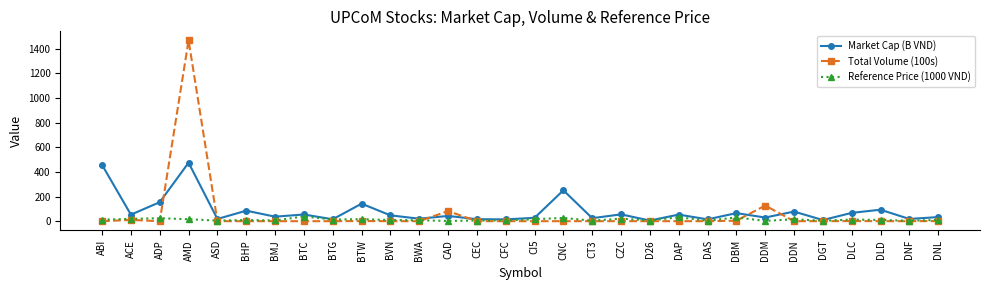

At which label is Total Volume (100s) closest to 734?

DDM